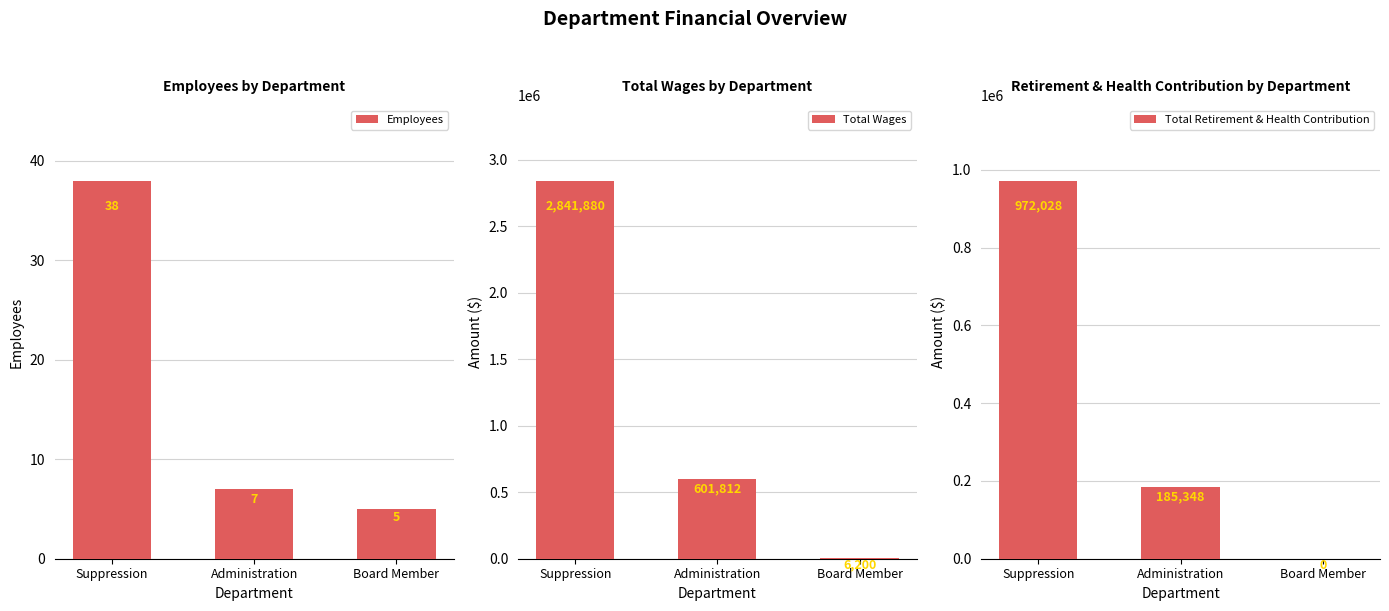

What is the sum of all Total Retirement & Health Contribution values?

1157376